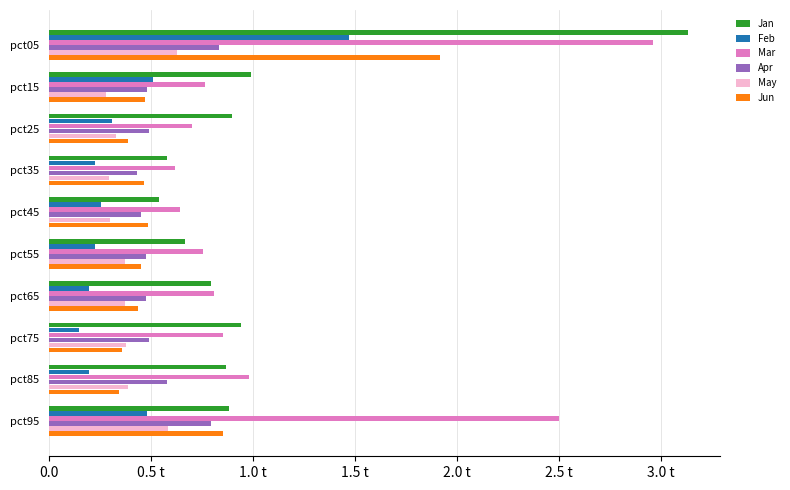

What are all the series names shown in the legend?

Jan, Feb, Mar, Apr, May, Jun